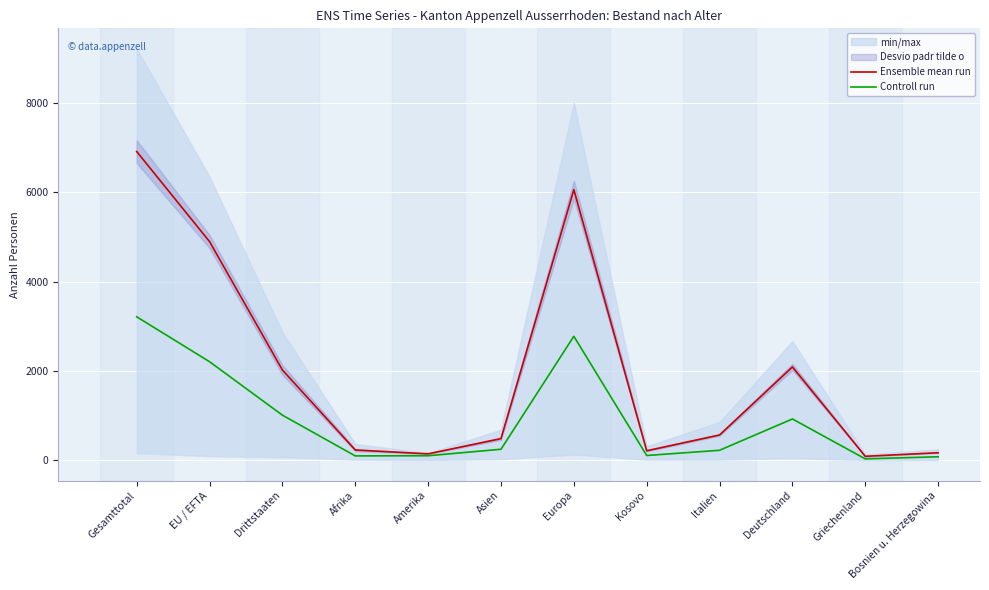

True or false: Controll run and Ensemble mean run intersect in this chart.

False